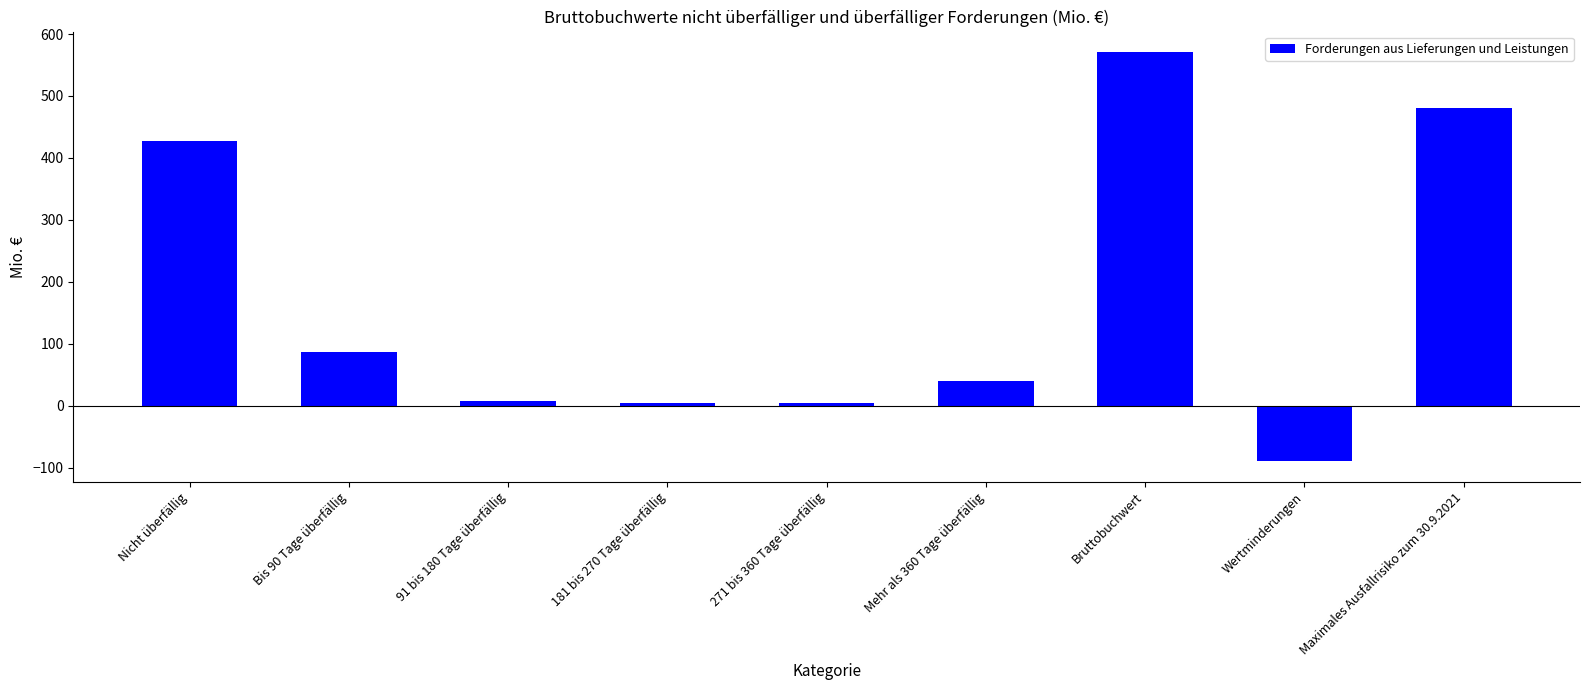

At which category does the chart reach its peak across all series?

Bruttobuchwert